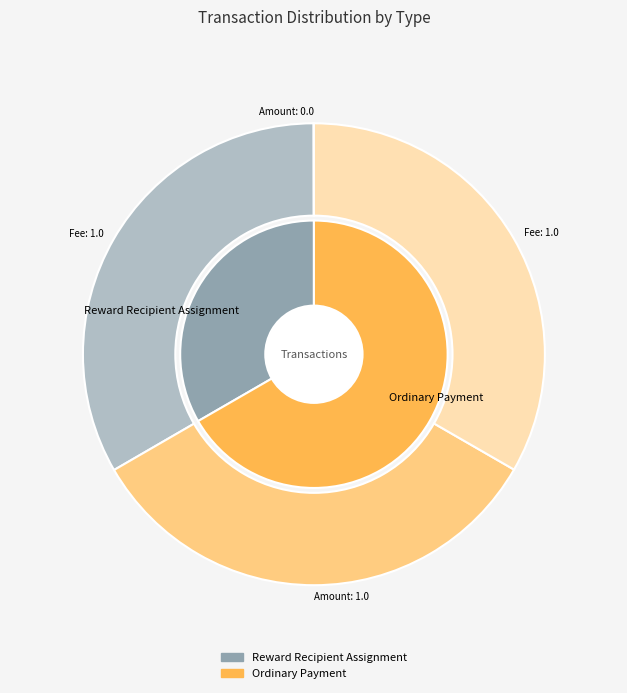

Which series has the largest range (max minus min)?

Amount